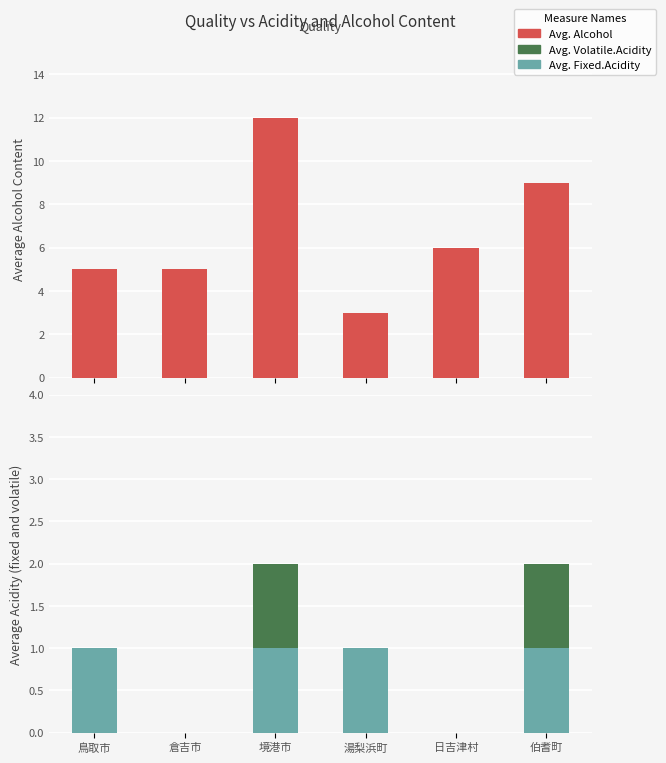

Is it true that Avg. Alcohol equals 9 at 日吉津村?

False